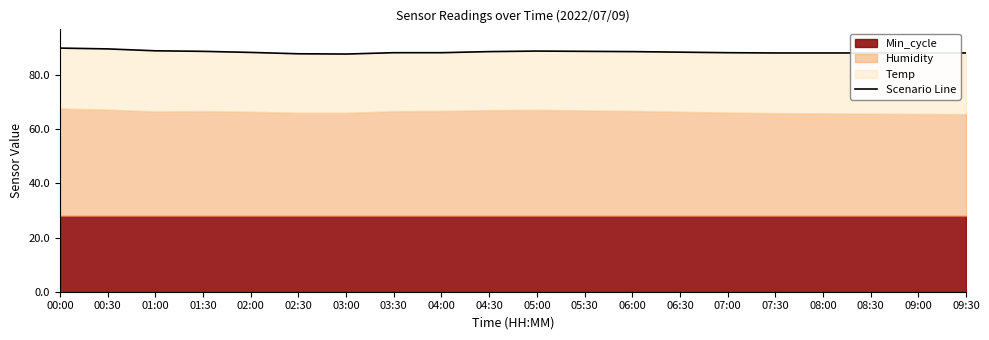

What position from the left is 08:30?

18